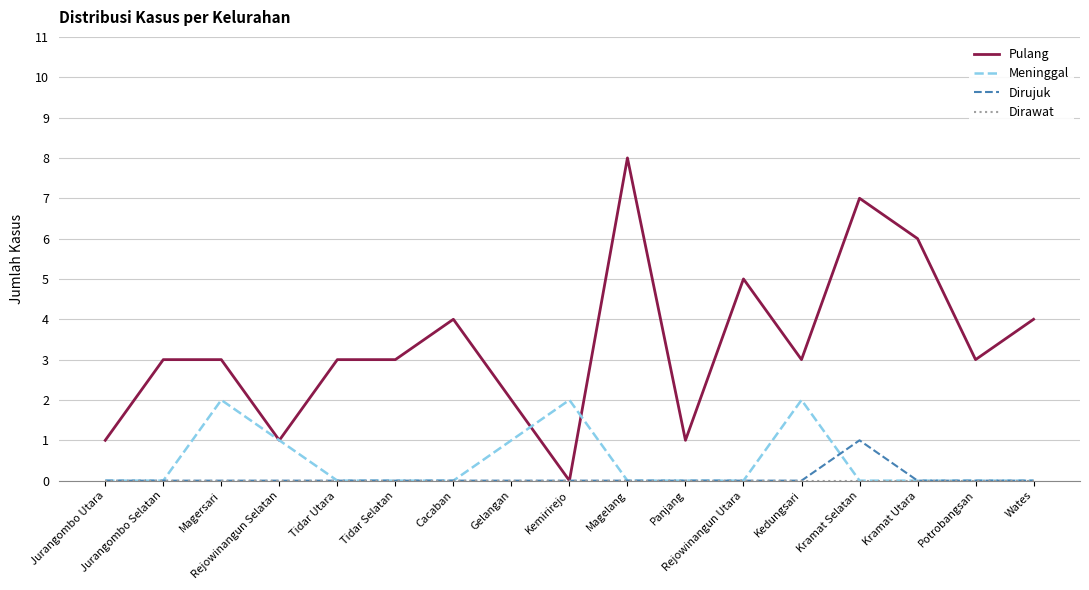

How many Pulang values are between 2 and 4?

9